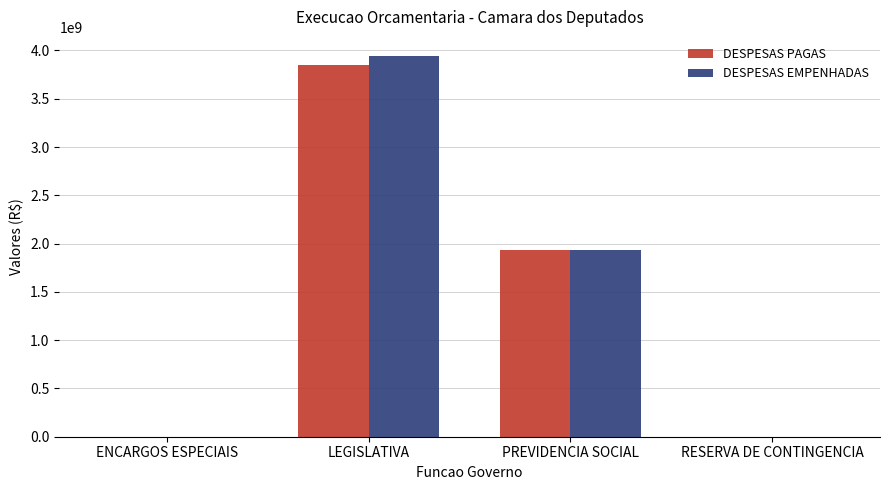

Are the bars horizontal?

No